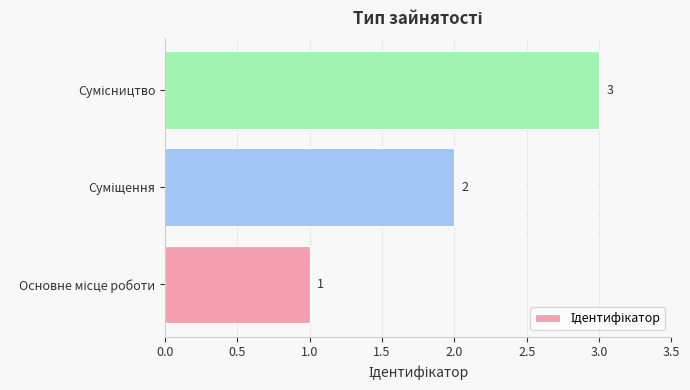

What is the greatest value displayed?

3